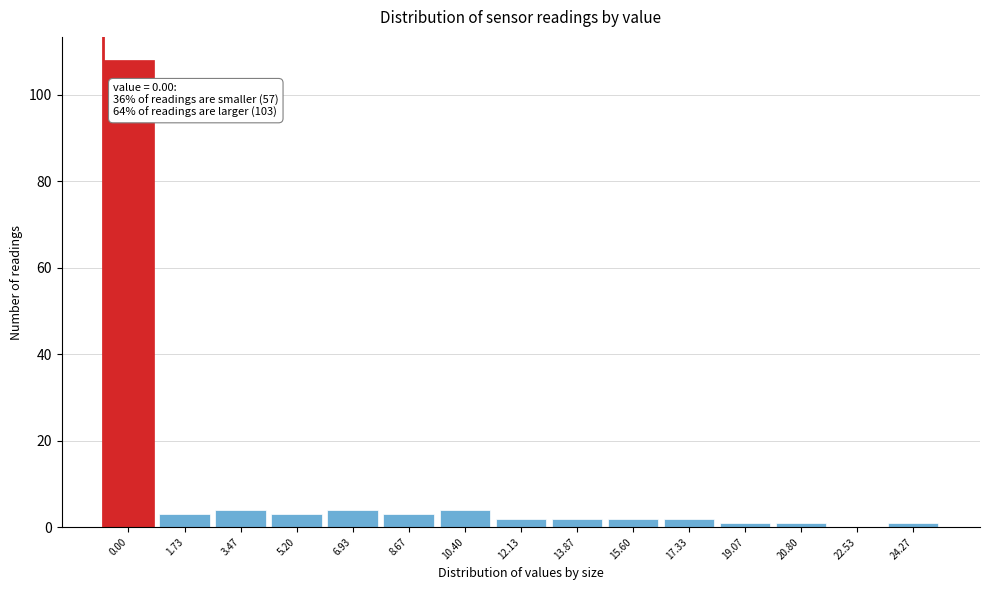

Reading left to right, list all the values displayed in this chart.

0.00=108	1.73=3	3.47=4	5.20=3	6.93=4	8.67=3	10.40=4	12.13=2	13.87=2	15.60=2	17.33=2	19.07=1	20.80=1	22.53=0	24.27=1